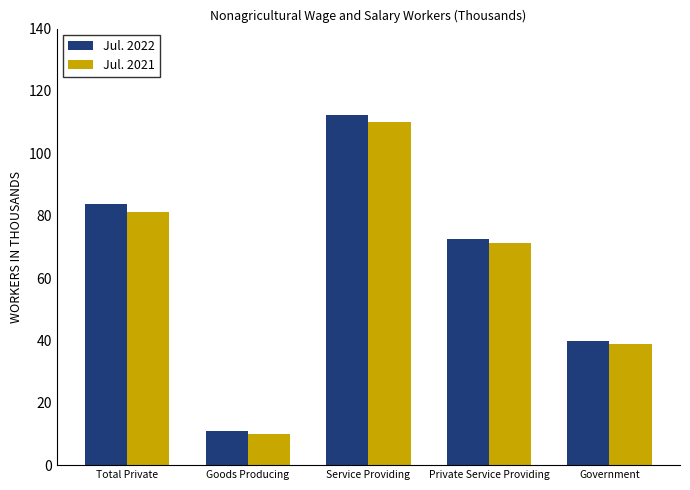

How many groups of bars are there?

5